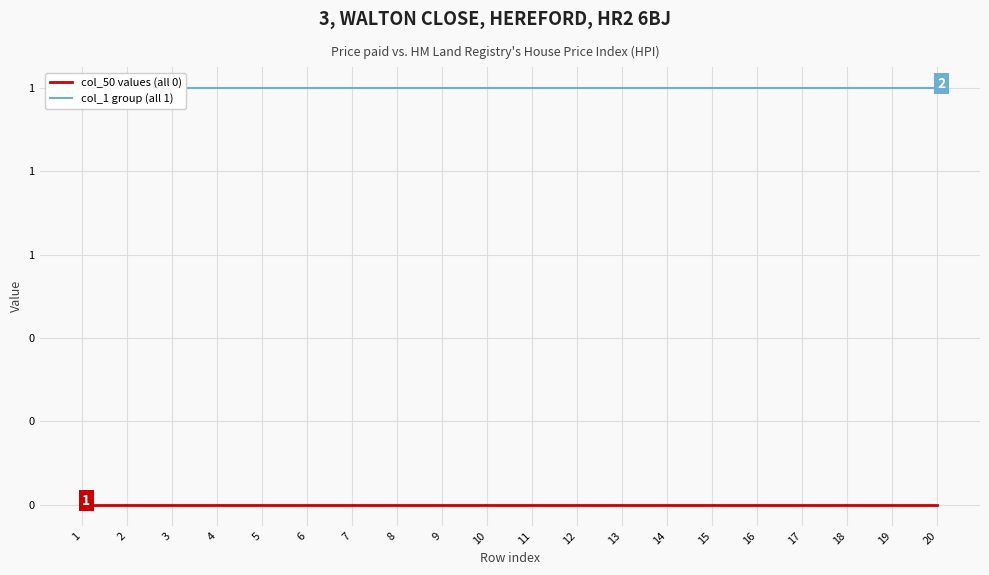

Is the value of col_50 values (all 0) at 5 greater than the value of col_1 group (all 1) at 16?

No